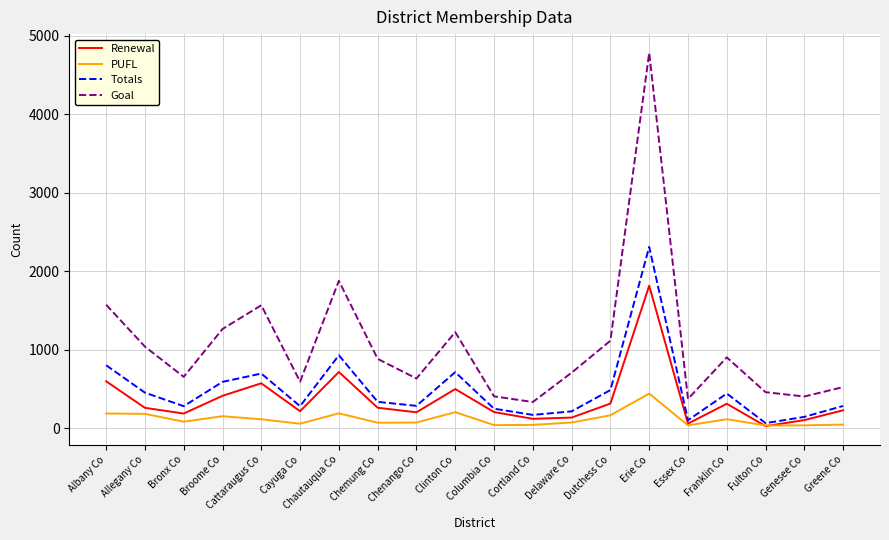

Does the chart display data point markers on the line(s)?

No